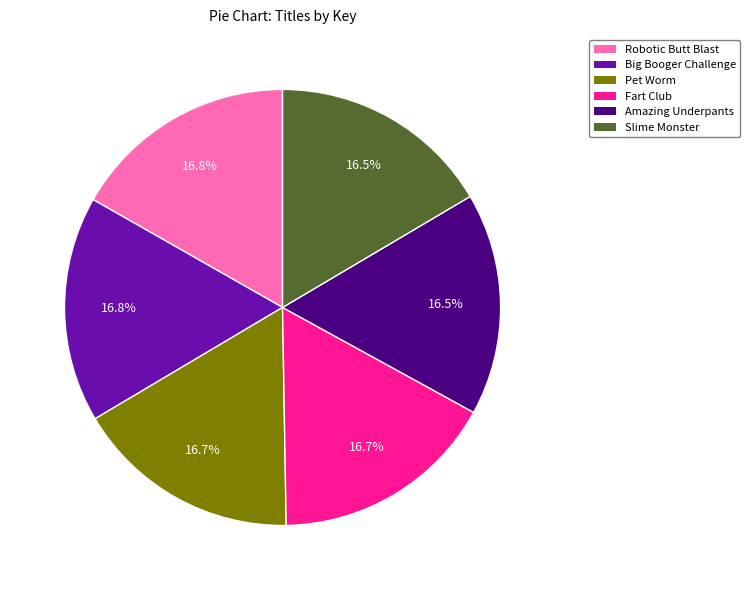

Do Pet Worm and Slime Monster together represent more than half of the pie?

No